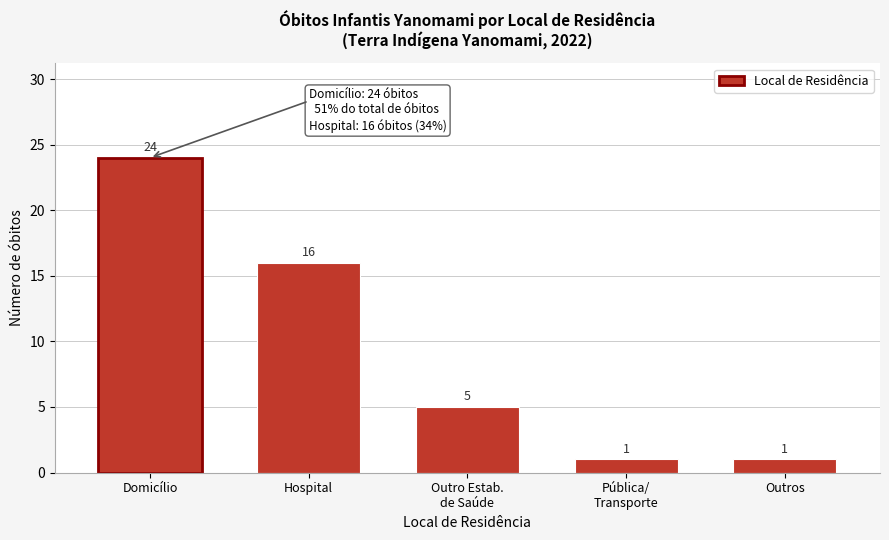

Reading left to right, list all the values displayed in this chart.

24	16	5	1	1